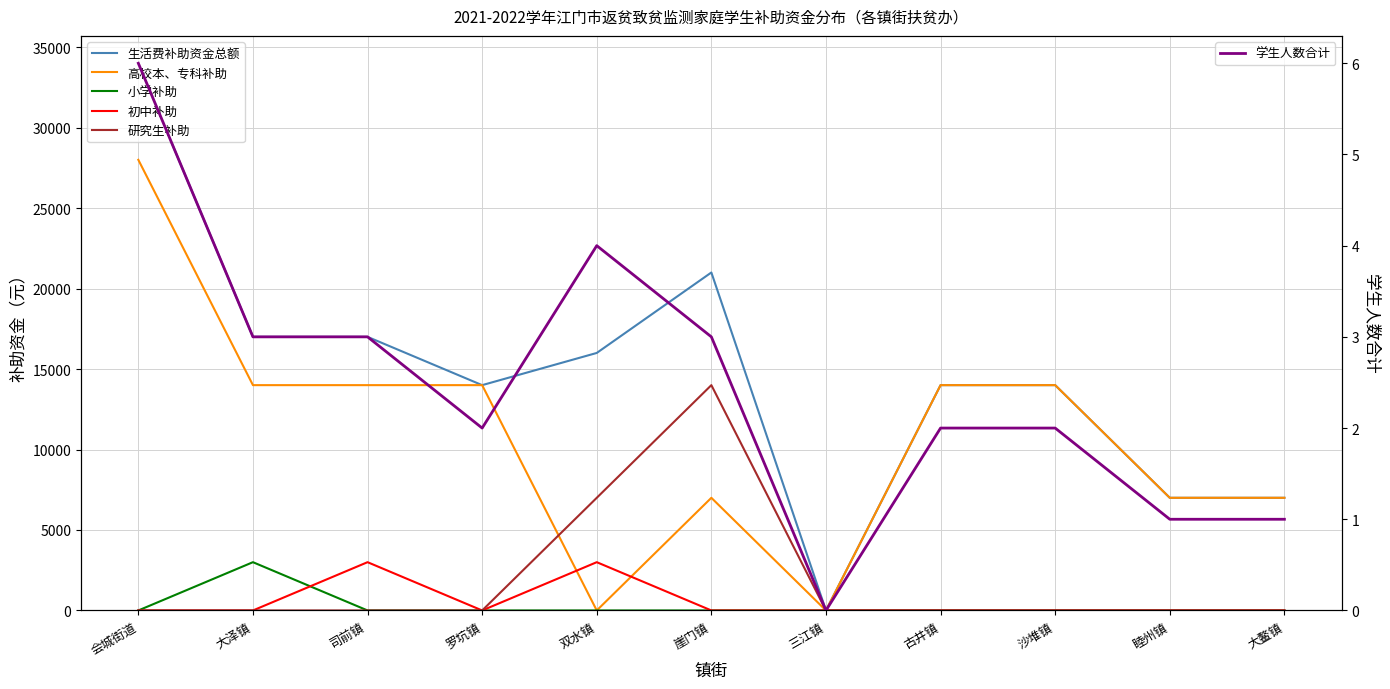

Which series changed the most between 罗坑镇 and 三江镇?

生活费补助资金总额